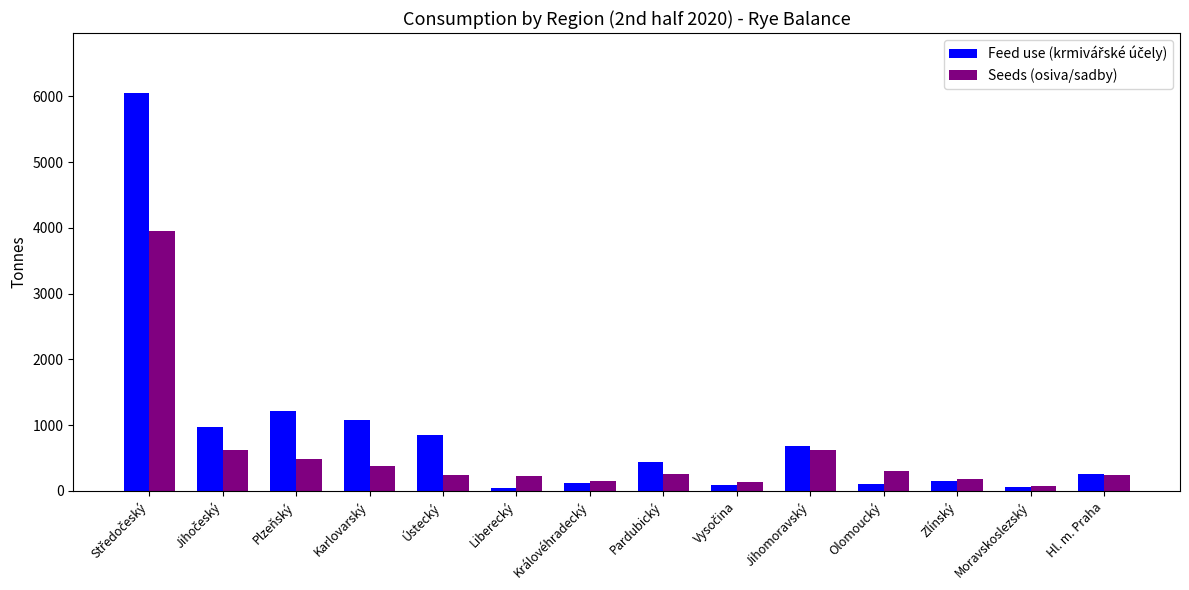

What is the total value across all series at Pardubický?

694.1